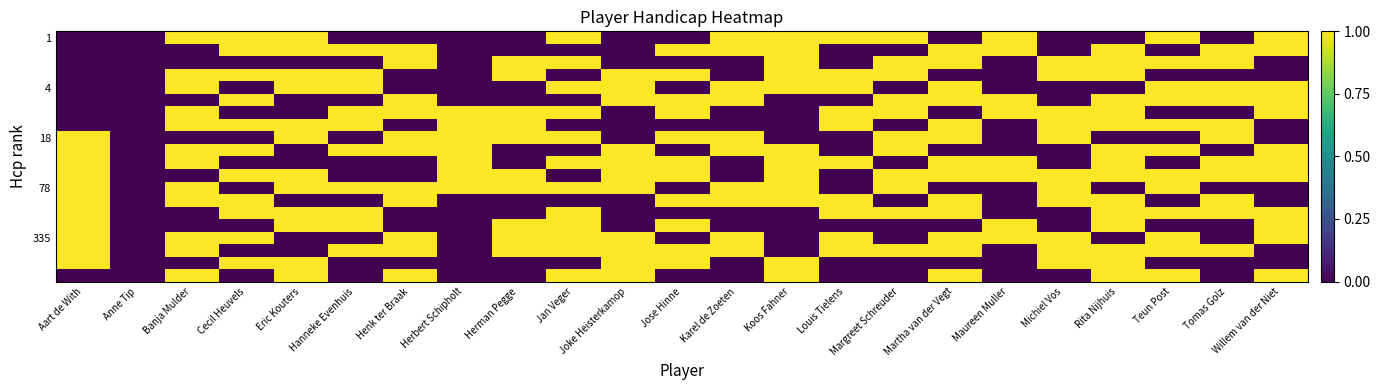

At how many categories does at least one series exceed 0?

22